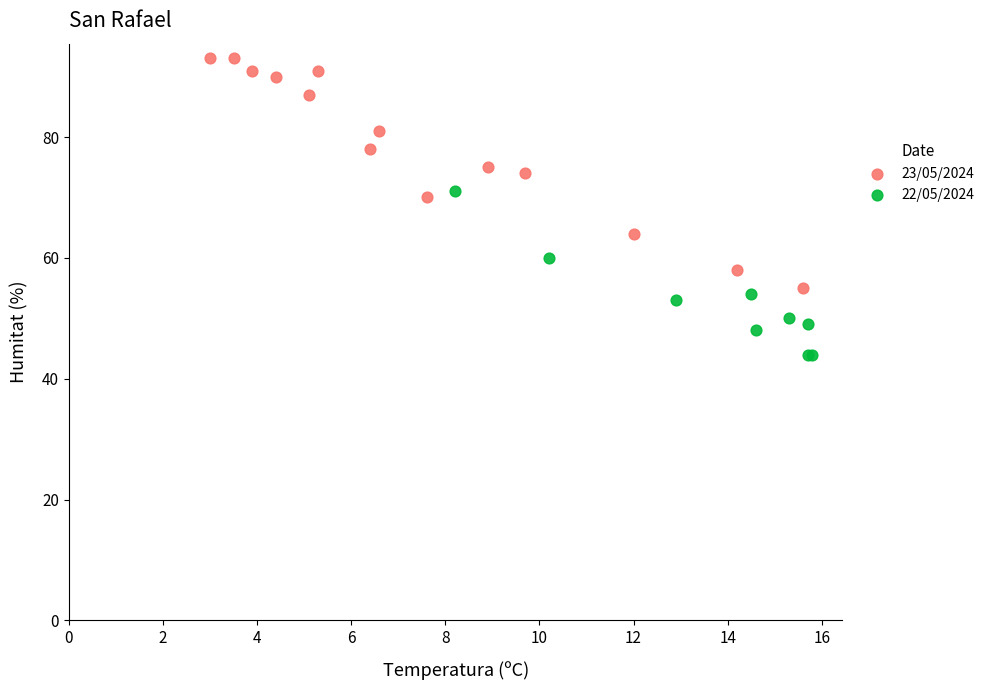

Which series contains the highest Y value?

23/05/2024